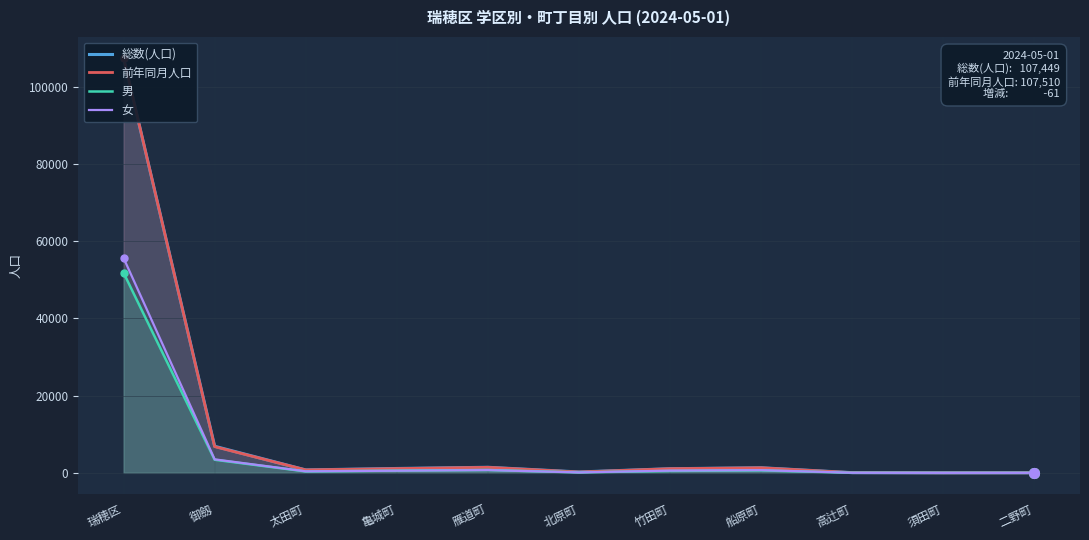

Rank the series by their maximum value, from lowest to highest.

男, 女, 総数(人口), 前年同月人口